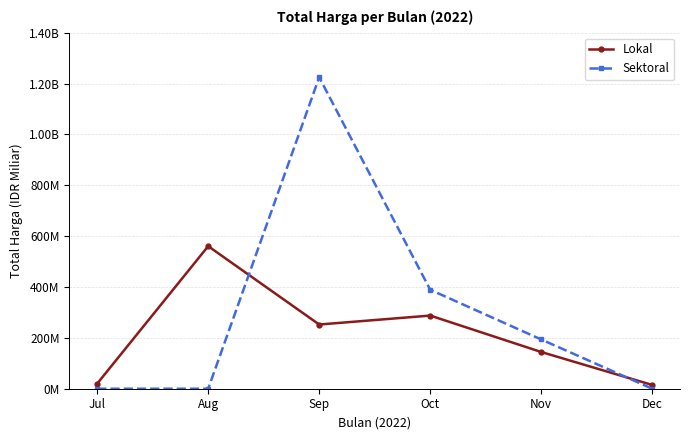

What is the difference between the second highest and second lowest values in the Lokal series?

267705000